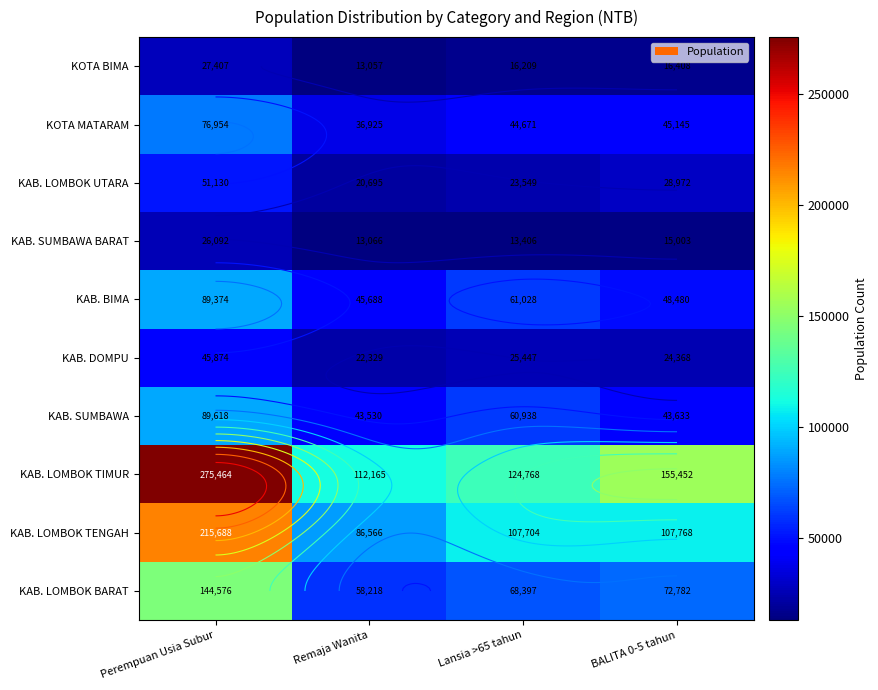

At which label is KAB. SUMBAWA closest to 66574?

Lansia >65 tahun